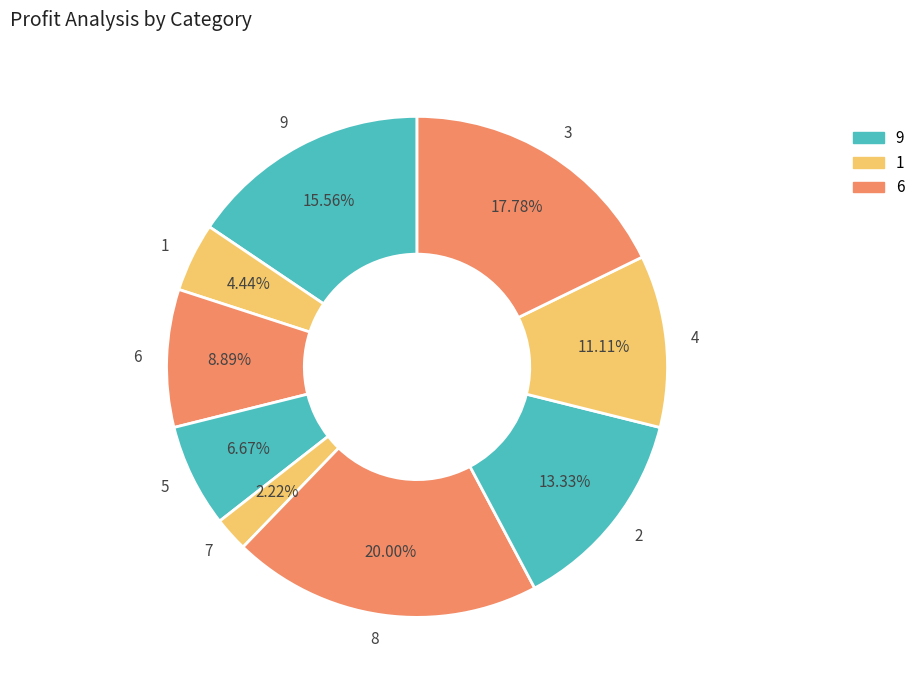

How many segments does this pie chart have?

9